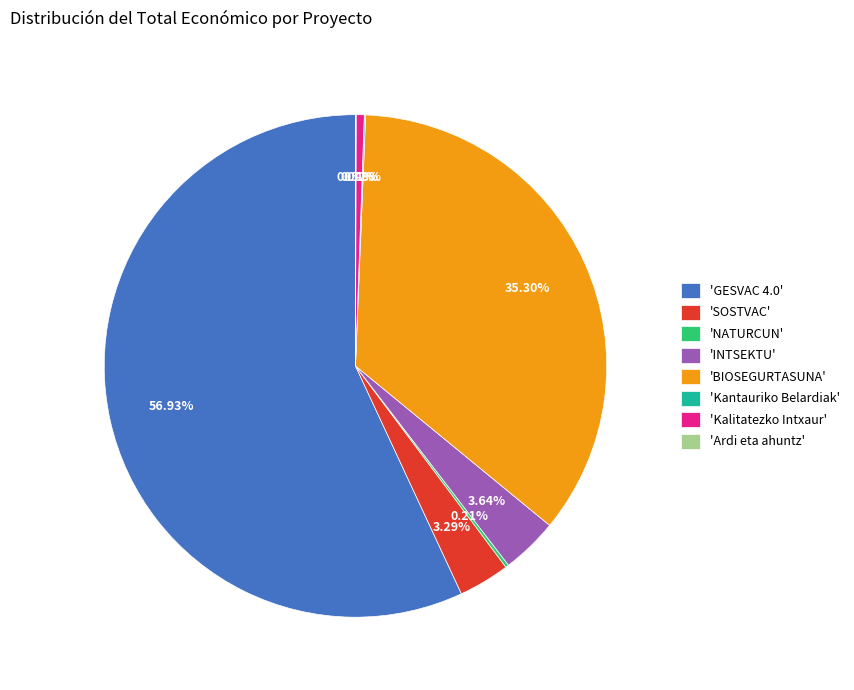

Is 'GESVAC 4.0' the majority of the pie?

Yes